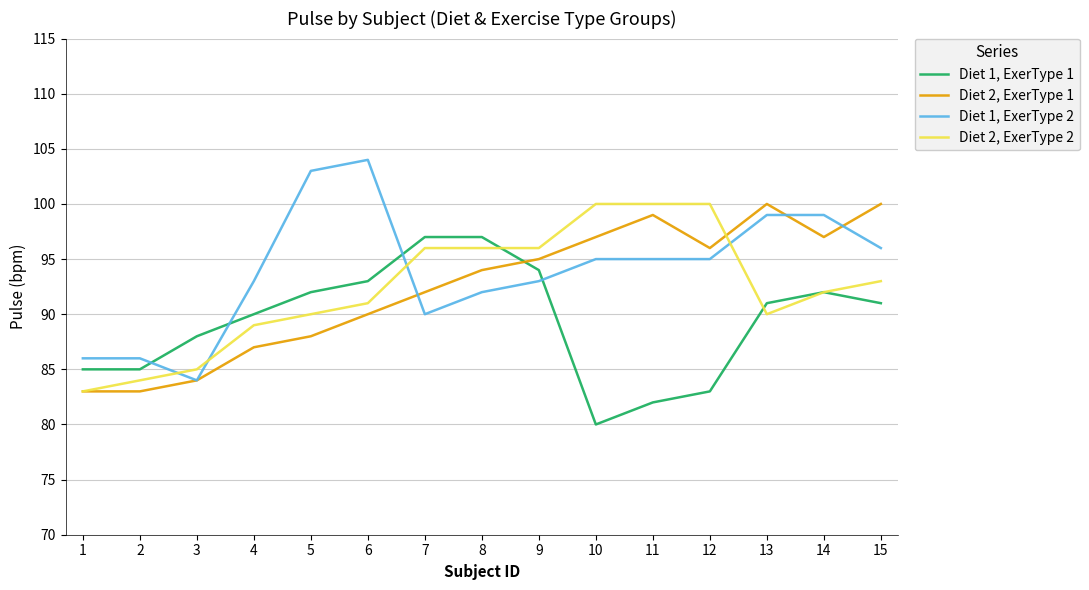

What is the approximate value of Diet 2, ExerType 2 at 2, to the nearest 10?

80